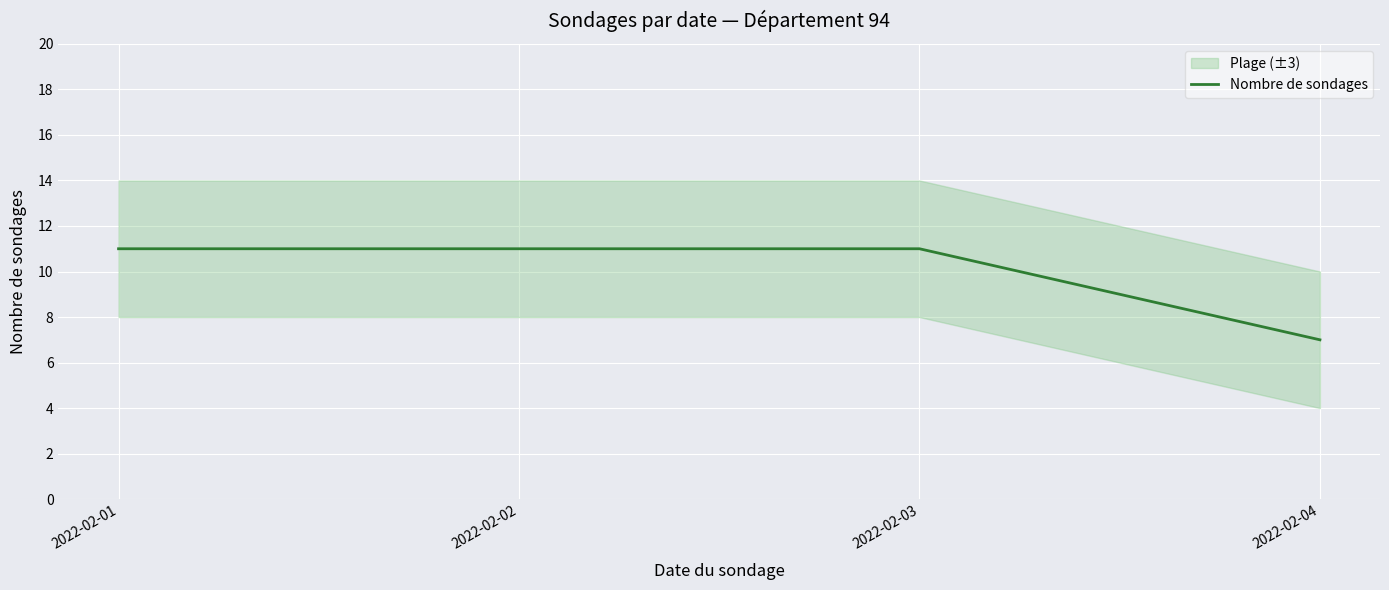

Rank the categories by value from highest to lowest.

2022-02-01, 2022-02-02, 2022-02-03, 2022-02-04